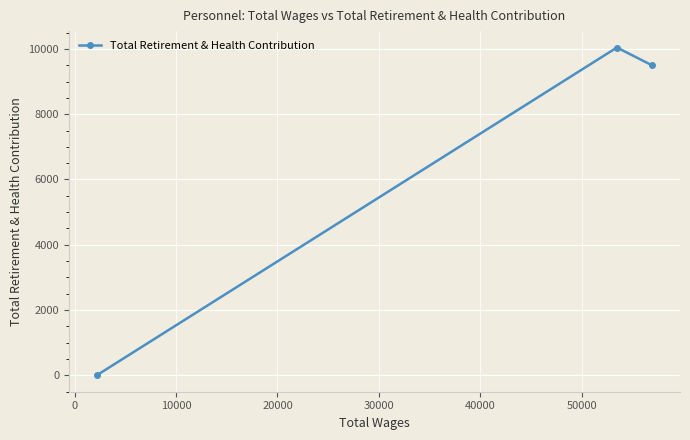

Reading left to right, what are all the values shown in this chart?

0	10044	9495